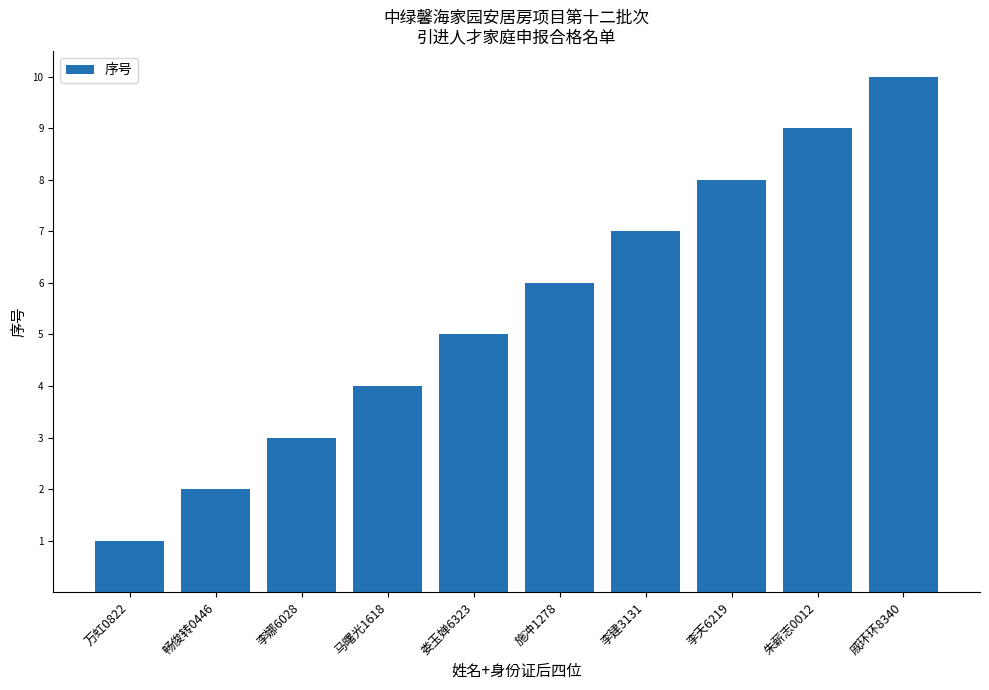

Reading left to right, transcribe all the data shown in this chart.

万虹0822=1	畅俊转0446=2	李娜6028=3	马曙光1618=4	娄玉婵6323=5	施冲1278=6	李建3131=7	李天6219=8	朱薪志0012=9	戚环环8340=10